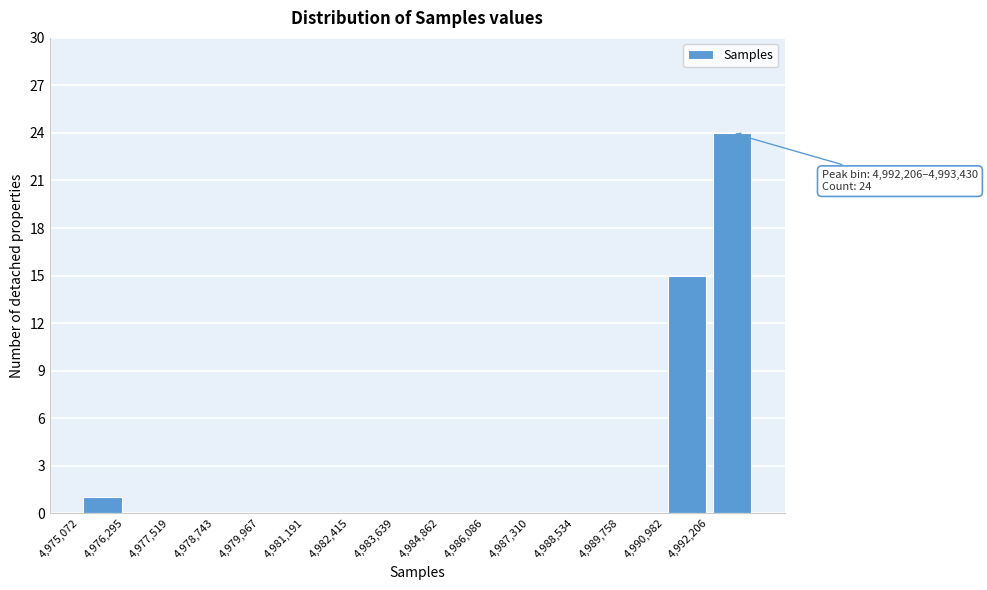

Which range on the x-axis has the tallest bar?

4992200 to 4993400